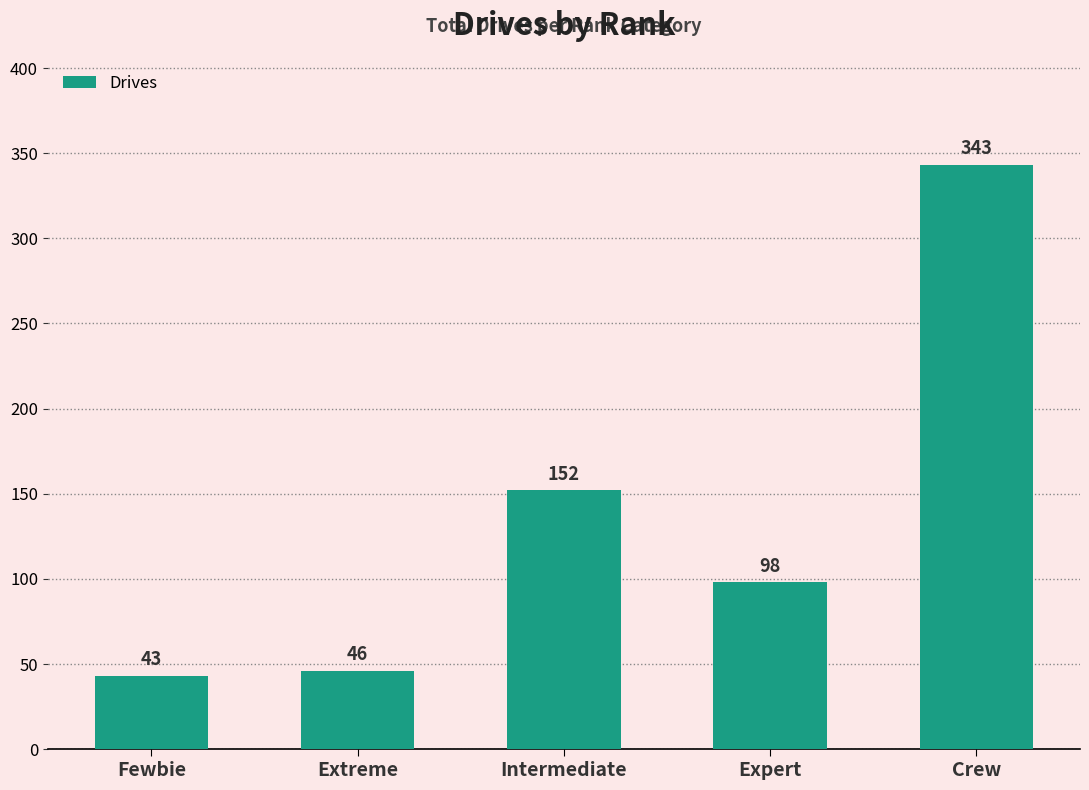

What is the minimum value shown in the chart?

43